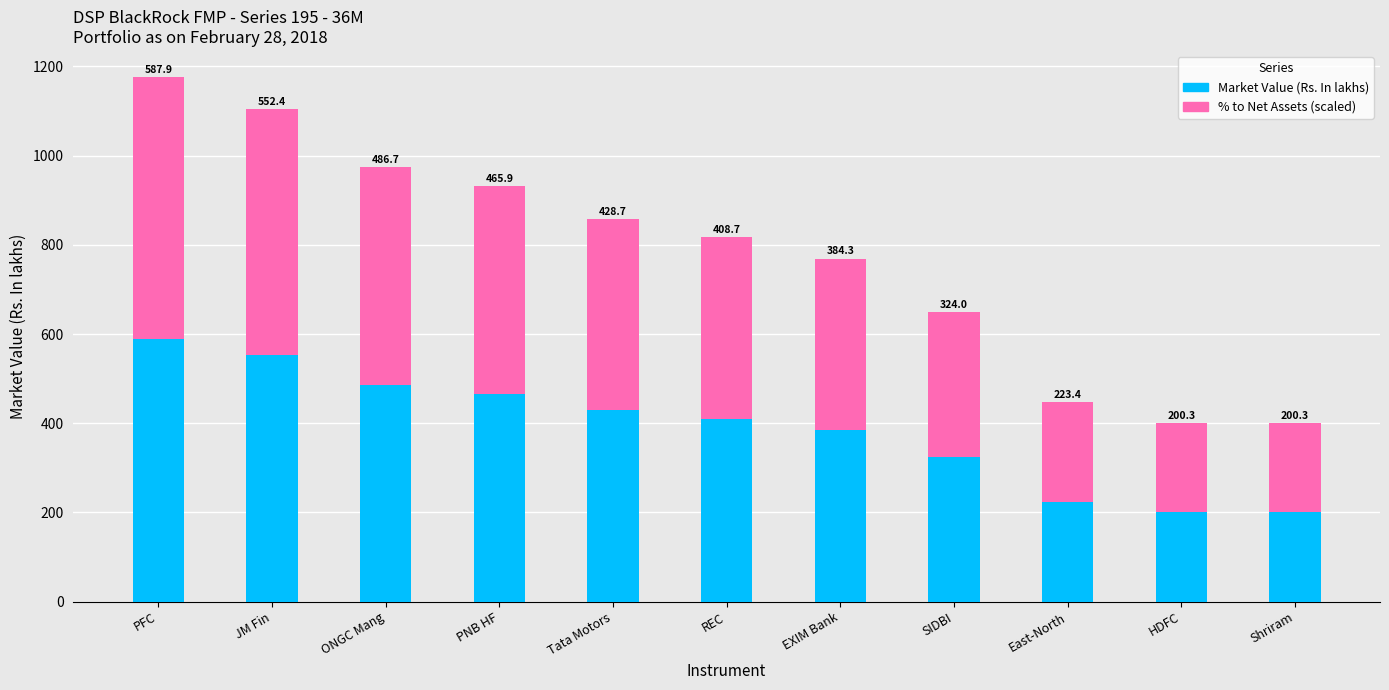

What is the difference between the second highest and minimum values in the Market Value (Rs. In lakhs) series?

352.1